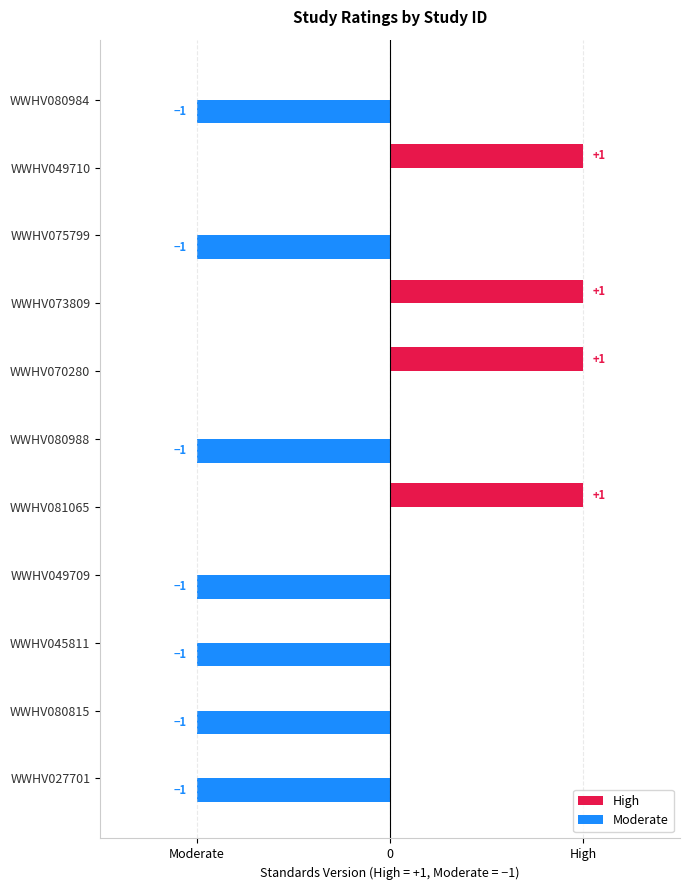

What is the difference between the second highest and minimum values in the Moderate series?

1